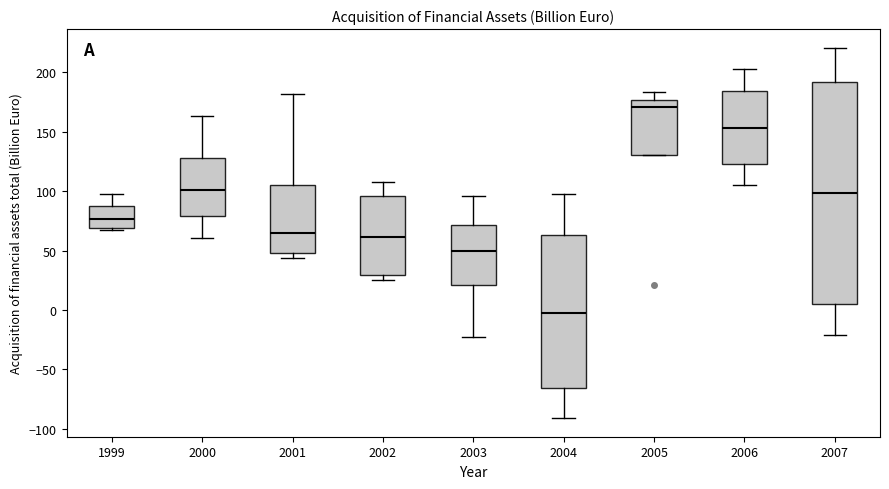

Comparing the boxes themselves (not the whiskers), which one is the tallest?

2007